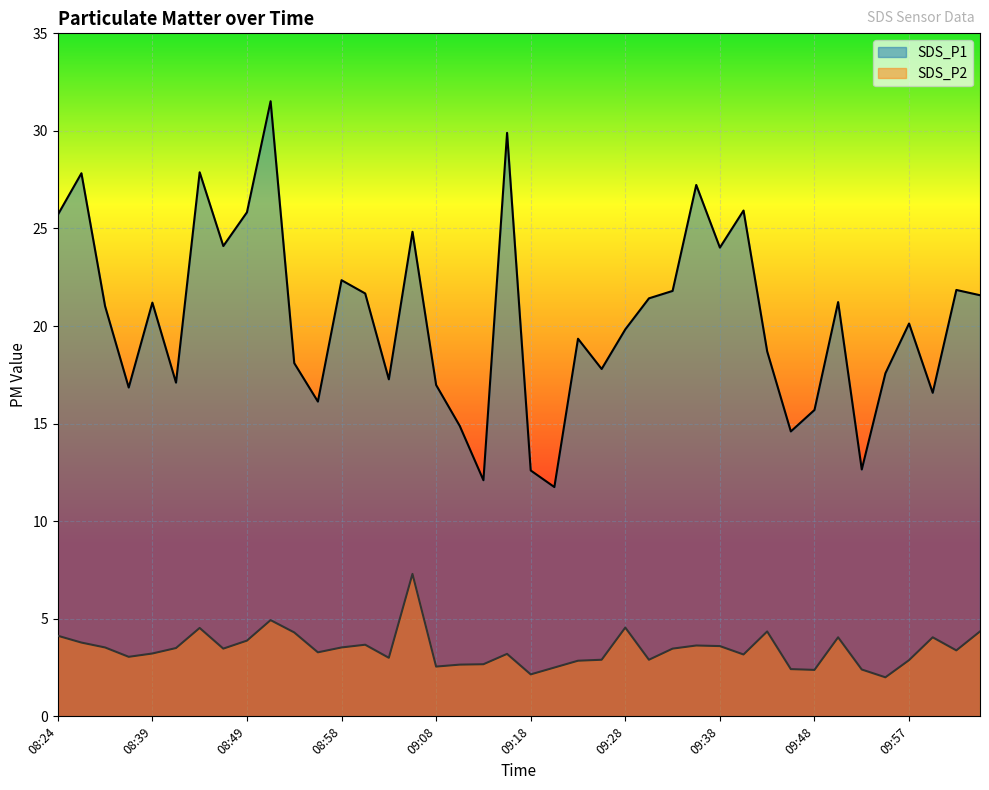

What are all the series names shown in the legend?

SDS_P1, SDS_P2